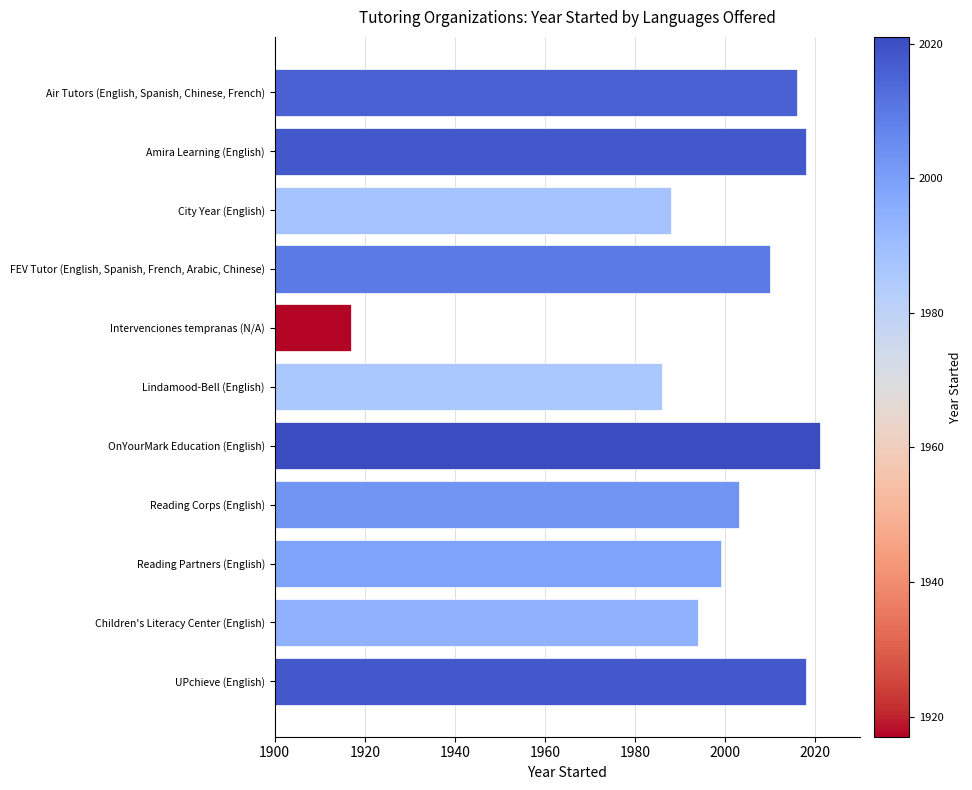

What is the value of the 3rd bar from the top?

1988